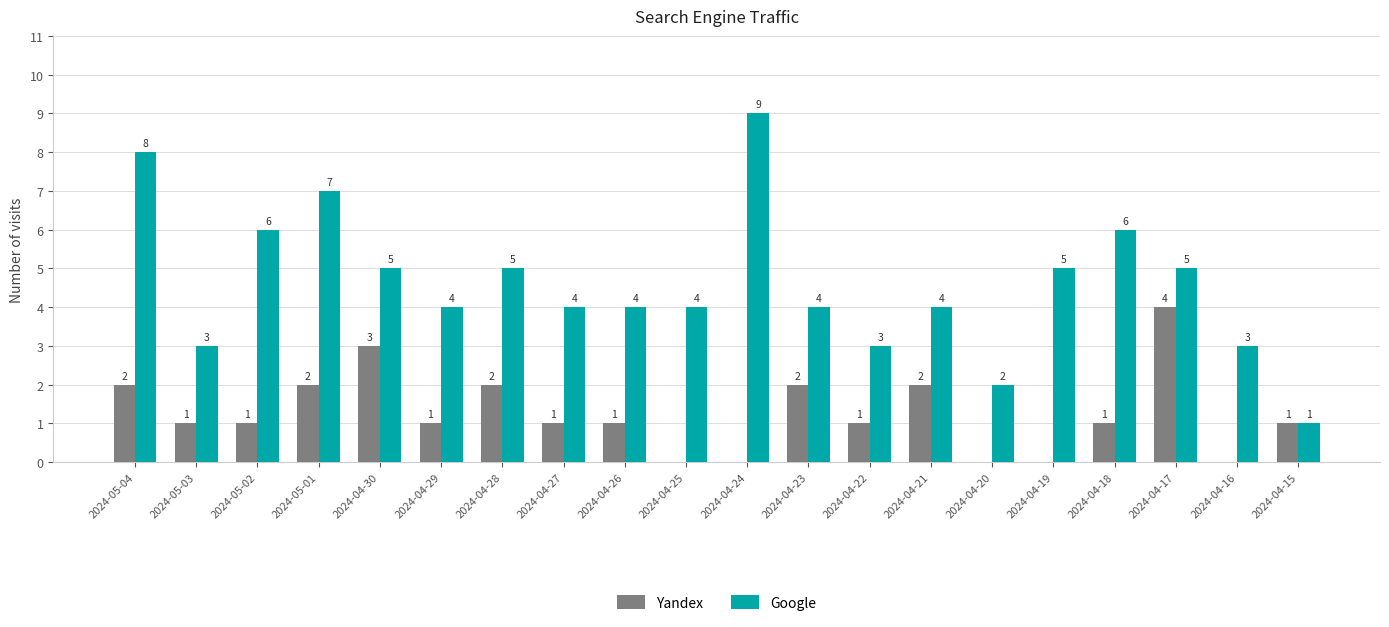

Is the value of Yandex at 2024-04-25 greater than the value of Google at 2024-04-18?

No